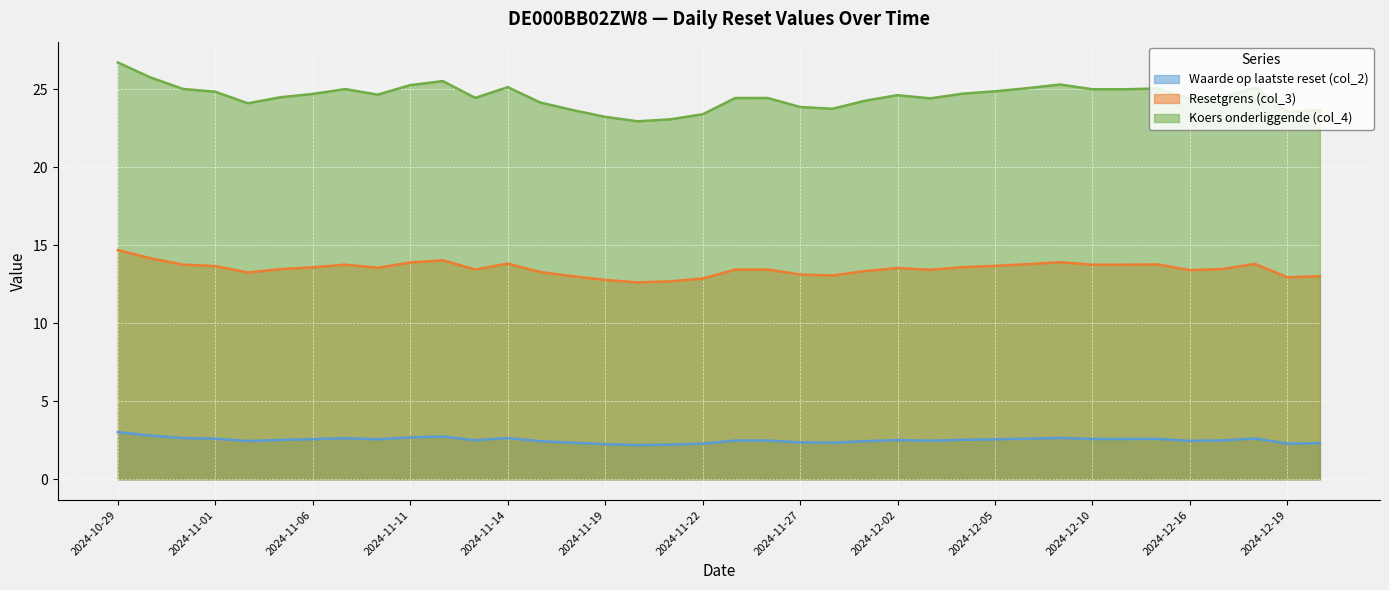

Reading right to left, what are all the values shown in this chart?

Waarde op laatste reset (col_2): 2024-12-20=2.3	2024-12-19=2.3	2024-12-18=2.6	2024-12-17=2.5	2024-12-16=2.5	2024-12-12=2.6	2024-12-11=2.6	2024-12-10=2.6	2024-12-09=2.6	2024-12-06=2.6	2024-12-05=2.6	2024-12-04=2.5	2024-12-03=2.5	2024-12-02=2.5	2024-11-29=2.4	2024-11-28=2.3	2024-11-27=2.4	2024-11-26=2.5	2024-11-25=2.5	2024-11-22=2.3	2024-11-21=2.2	2024-11-20=2.2	2024-11-19=2.2	2024-11-18=2.3	2024-11-15=2.4	2024-11-14=2.6	2024-11-13=2.5	2024-11-12=2.7	2024-11-11=2.7	2024-11-08=2.6	2024-11-07=2.6	2024-11-06=2.6	2024-11-05=2.5	2024-11-04=2.5	2024-11-01=2.6	2024-10-31=2.6	2024-10-30=2.8	2024-10-29=3.0
Resetgrens (col_3): 2024-12-20=13.0	2024-12-19=12.9	2024-12-18=13.8	2024-12-17=13.5	2024-12-16=13.4	2024-12-12=13.8	2024-12-11=13.8	2024-12-10=13.8	2024-12-09=13.9	2024-12-06=13.8	2024-12-05=13.7	2024-12-04=13.6	2024-12-03=13.4	2024-12-02=13.5	2024-11-29=13.3	2024-11-28=13.1	2024-11-27=13.1	2024-11-26=13.4	2024-11-25=13.4	2024-11-22=12.9	2024-11-21=12.7	2024-11-20=12.6	2024-11-19=12.8	2024-11-18=13.0	2024-11-15=13.3	2024-11-14=13.8	2024-11-13=13.4	2024-11-12=14.0	2024-11-11=13.9	2024-11-08=13.6	2024-11-07=13.8	2024-11-06=13.6	2024-11-05=13.5	2024-11-04=13.3	2024-11-01=13.7	2024-10-31=13.8	2024-10-30=14.2	2024-10-29=14.7
Koers onderliggende (col_4): 2024-12-20=23.7	2024-12-19=23.5	2024-12-18=25.1	2024-12-17=24.5	2024-12-16=24.4	2024-12-12=25.1	2024-12-11=25.0	2024-12-10=25.0	2024-12-09=25.3	2024-12-06=25.1	2024-12-05=24.9	2024-12-04=24.7	2024-12-03=24.4	2024-12-02=24.6	2024-11-29=24.3	2024-11-28=23.8	2024-11-27=23.9	2024-11-26=24.4	2024-11-25=24.4	2024-11-22=23.4	2024-11-21=23.1	2024-11-20=22.9	2024-11-19=23.2	2024-11-18=23.7	2024-11-15=24.2	2024-11-14=25.1	2024-11-13=24.4	2024-11-12=25.5	2024-11-11=25.3	2024-11-08=24.7	2024-11-07=25.0	2024-11-06=24.7	2024-11-05=24.5	2024-11-04=24.1	2024-11-01=24.8	2024-10-31=25.0	2024-10-30=25.8	2024-10-29=26.7